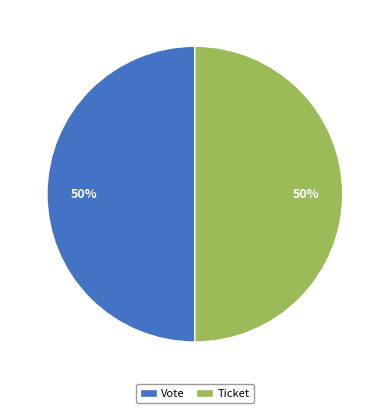

To the nearest percent, what is the combined percentage of Vote and Ticket?

100%